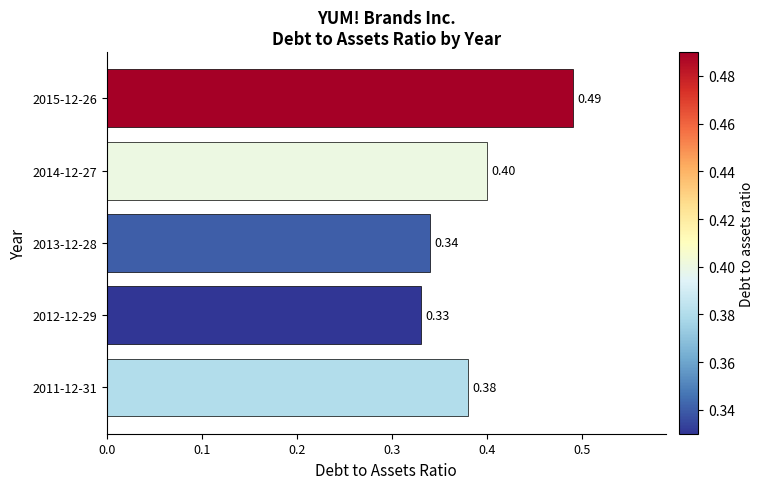

Which has a higher value, 2014-12-27 or 2015-12-26?

2015-12-26